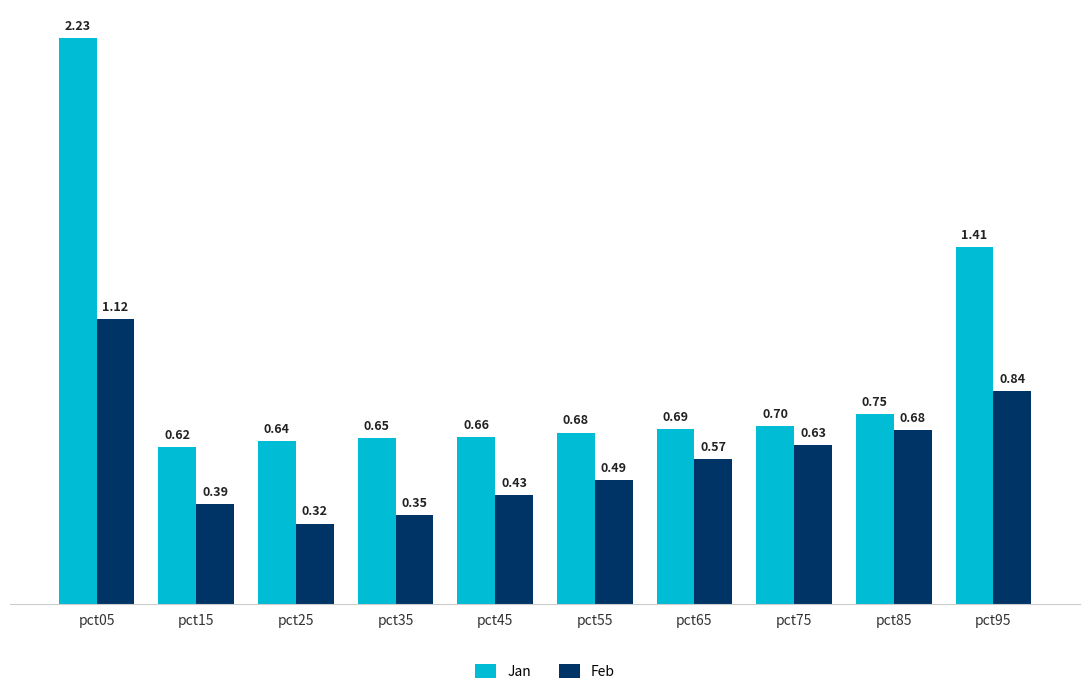

What is the sum of all Jan values?

9.0